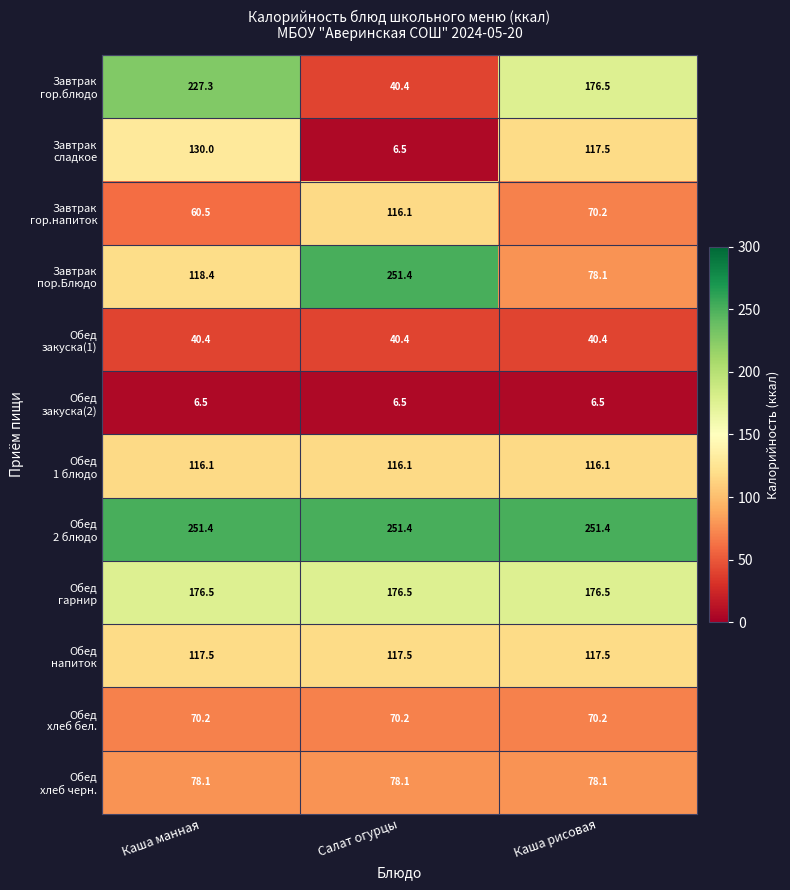

What is the smallest value displayed?

6.5